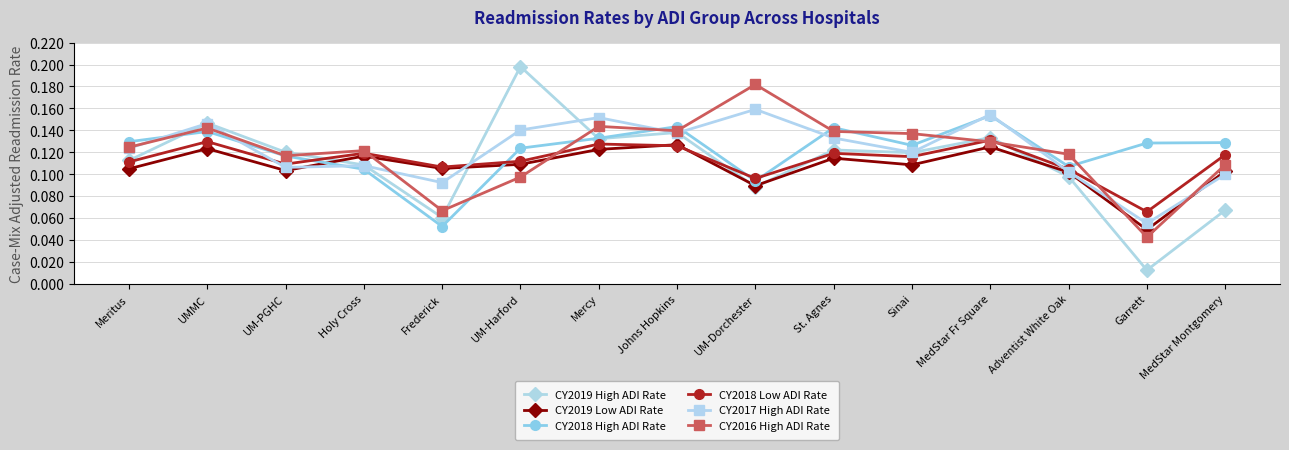

Does the chart have visible grid lines?

Yes